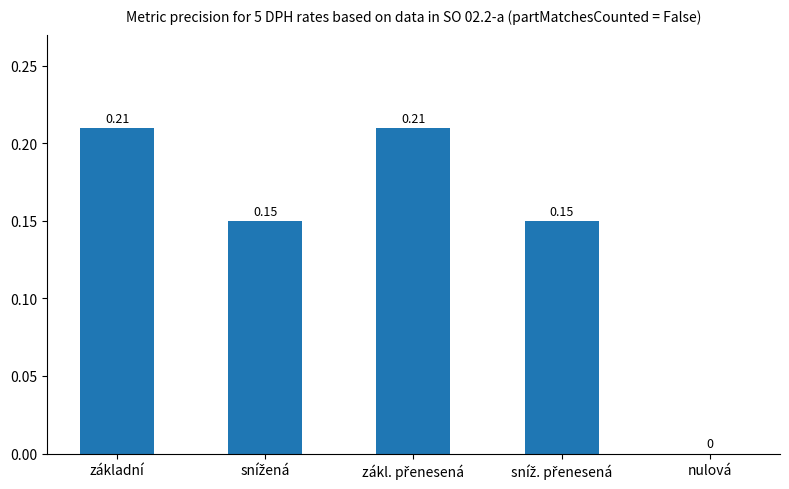

What is the sum of all values?

0.7